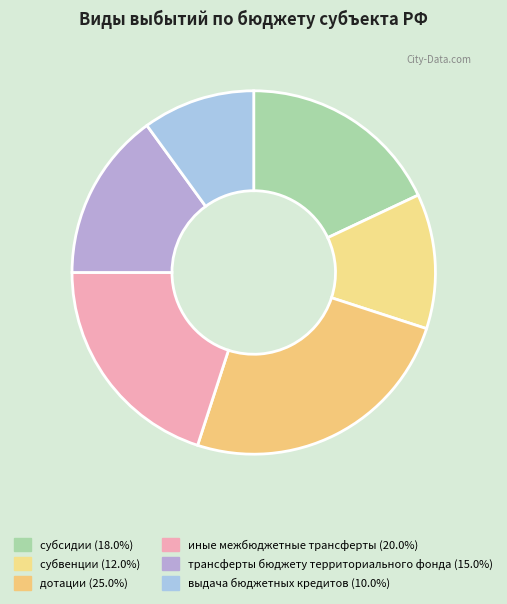

How many segments does this pie chart have?

6